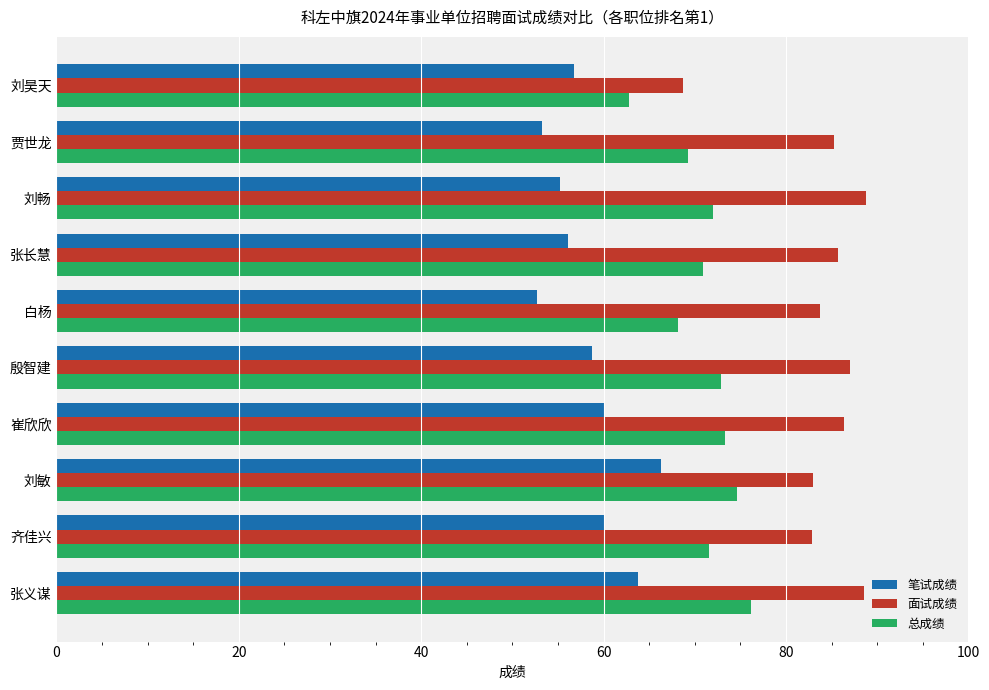

Rank the series by their average value, from highest to lowest.

面试成绩, 总成绩, 笔试成绩